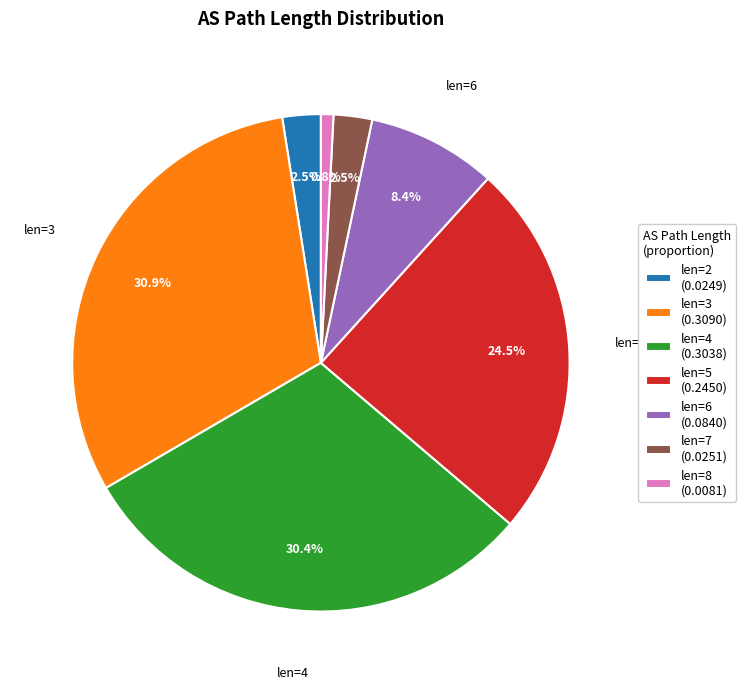

How many segments does this pie chart have?

7